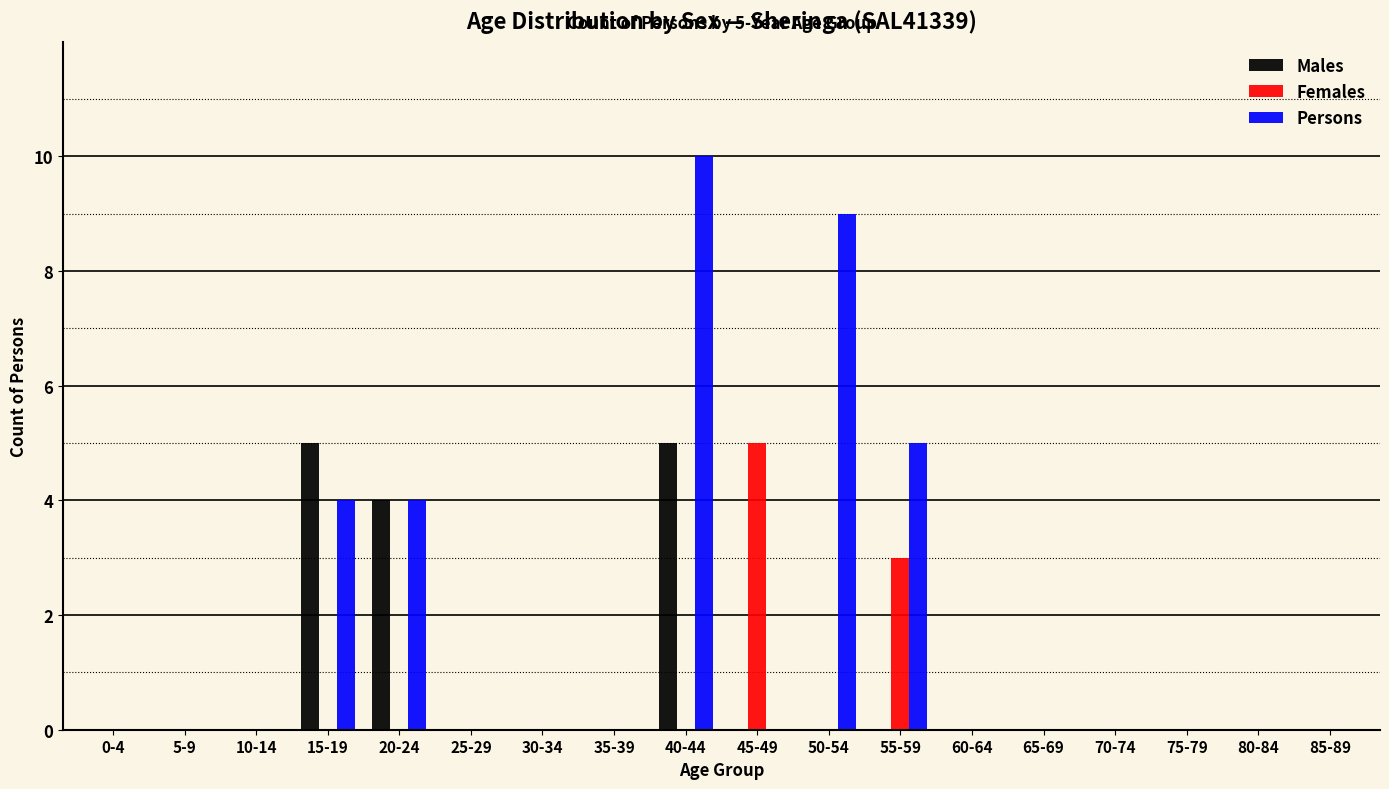

The Persons series shows -6 at 65-69. True or false?

False